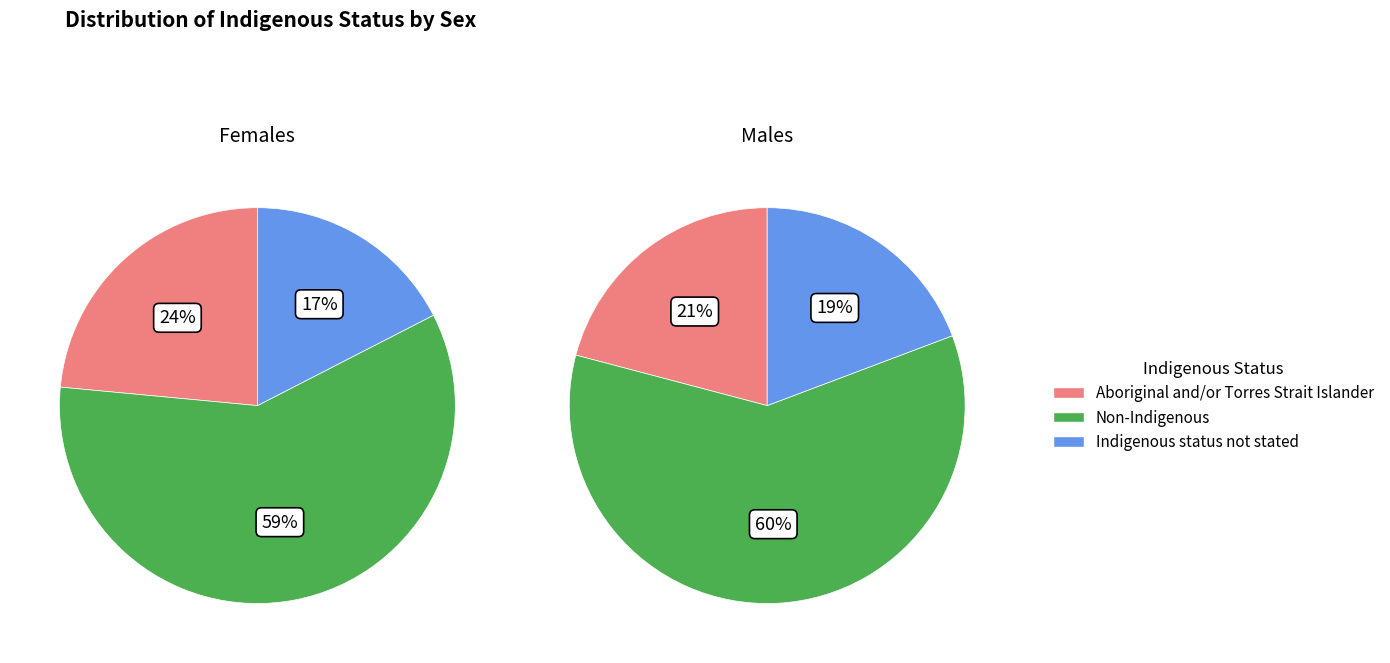

Is there a majority slice in this chart?

Yes